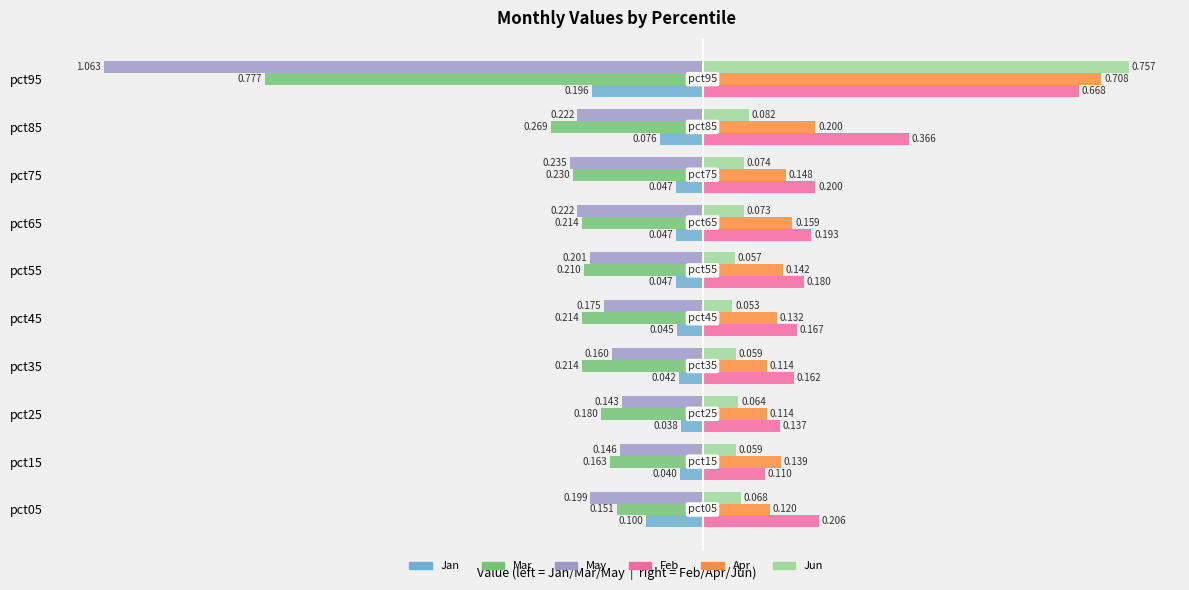

Which series has the widest spread of values?

May